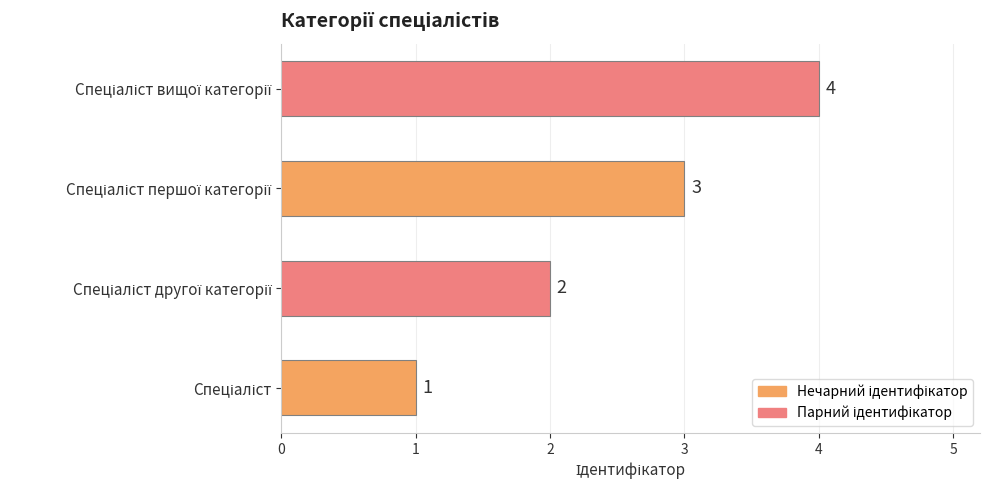

How many values are between 2 and 4?

3